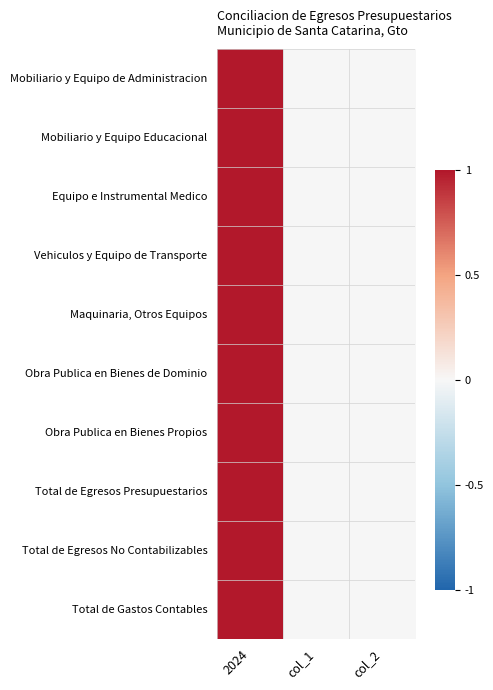

Reading right to left, extract all data points from this chart.

Mobiliario y Equipo de Administracion: col_2=0	col_1=0	2024=1
Mobiliario y Equipo Educacional: col_2=0	col_1=0	2024=1
Equipo e Instrumental Medico: col_2=0	col_1=0	2024=1
Vehiculos y Equipo de Transporte: col_2=0	col_1=0	2024=1
Maquinaria, Otros Equipos: col_2=0	col_1=0	2024=1
Obra Publica en Bienes de Dominio: col_2=0	col_1=0	2024=1
Obra Publica en Bienes Propios: col_2=0	col_1=0	2024=1
Total de Egresos Presupuestarios: col_2=0	col_1=0	2024=1
Total de Egresos No Contabilizables: col_2=0	col_1=0	2024=1
Total de Gastos Contables: col_2=0	col_1=0	2024=1